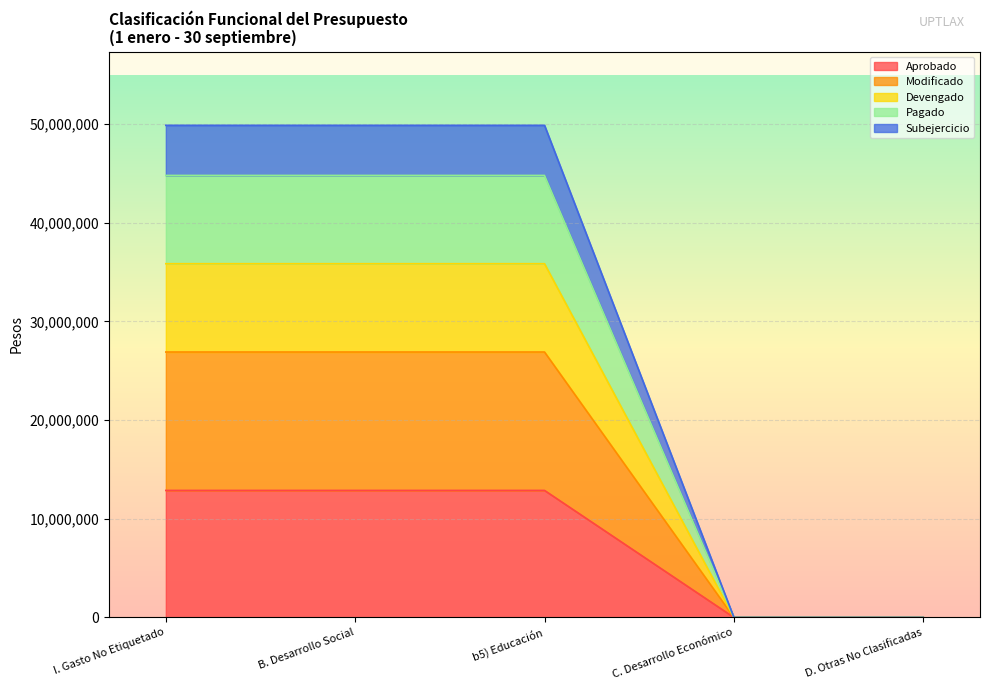

Does the chart display data point markers on the line(s)?

No